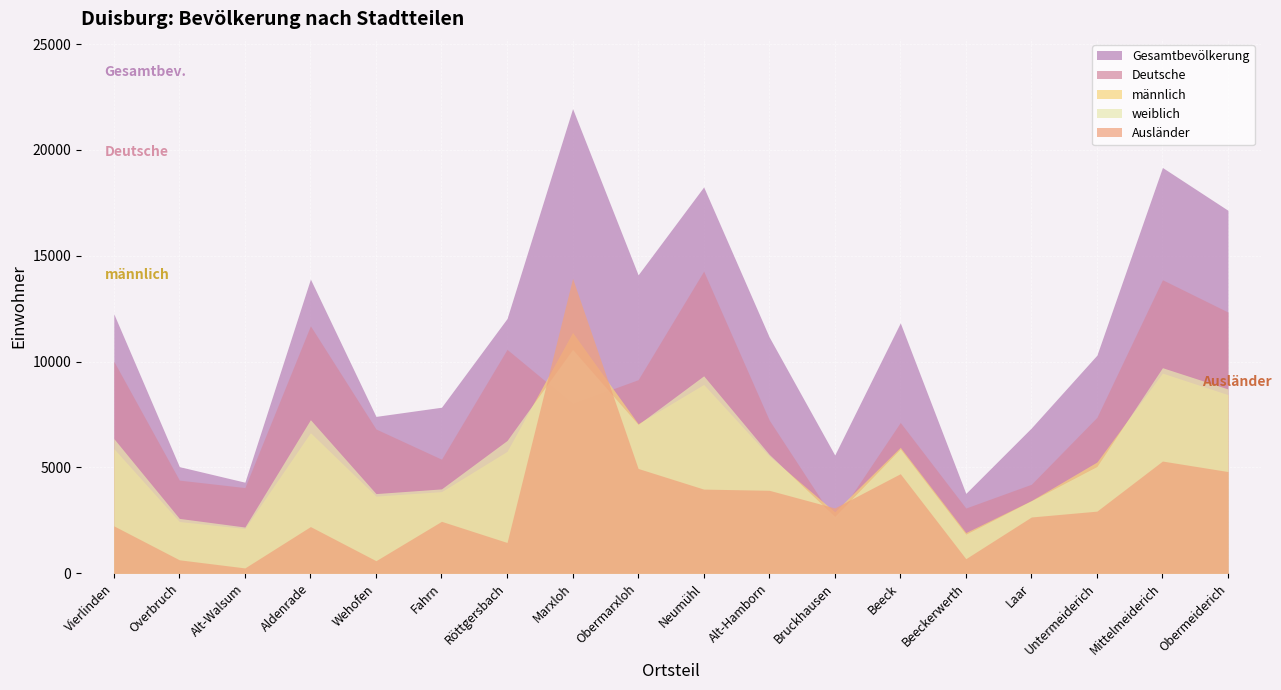

At Beeckerwerth, list the series in order from largest to smallest.

Gesamtbevölkerung, Deutsche, männlich, weiblich, Ausländer